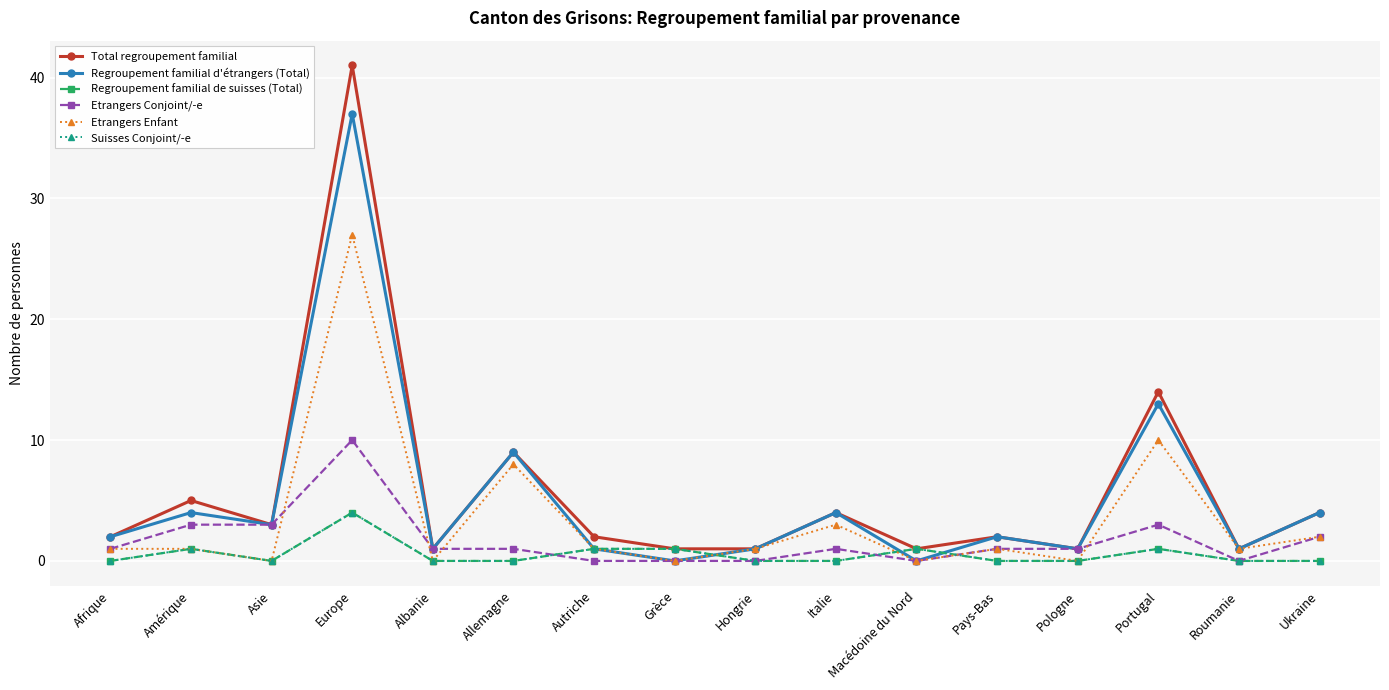

Which category has the lowest value across all series?

Grèce